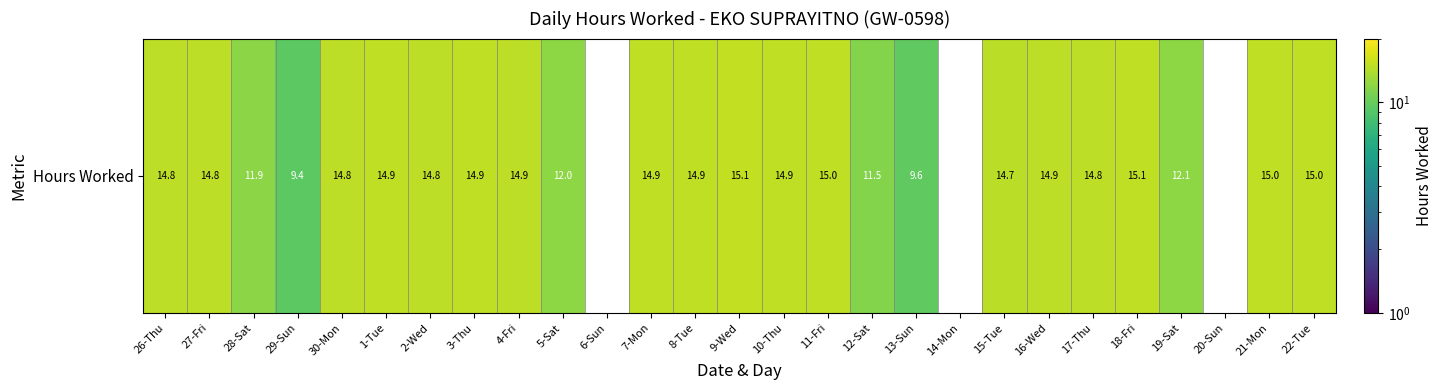

Which label corresponds to the largest value in the chart?

9-Wed